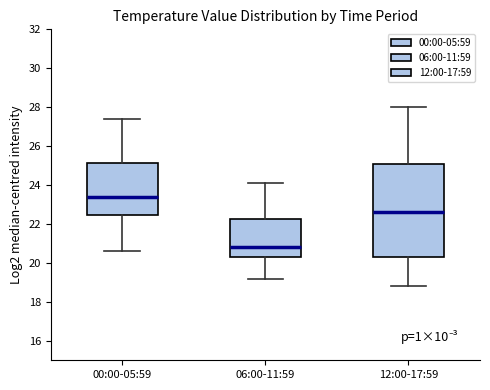

Reading left to right, read every box against the y-axis: the position of its median line, the range the box covers, and the ends of its whiskers. The values are not printed on the chart, so give them approximately, as read against the axis.

00:00-05:59: median 23.4, box 22.4 to 25.2, whiskers 20.6 to 27.4
06:00-11:59: median 20.8, box 20.4 to 22.2, whiskers 19.2 to 24.2
12:00-17:59: median 22.6, box 20.4 to 25.2, whiskers 18.8 to 28.0